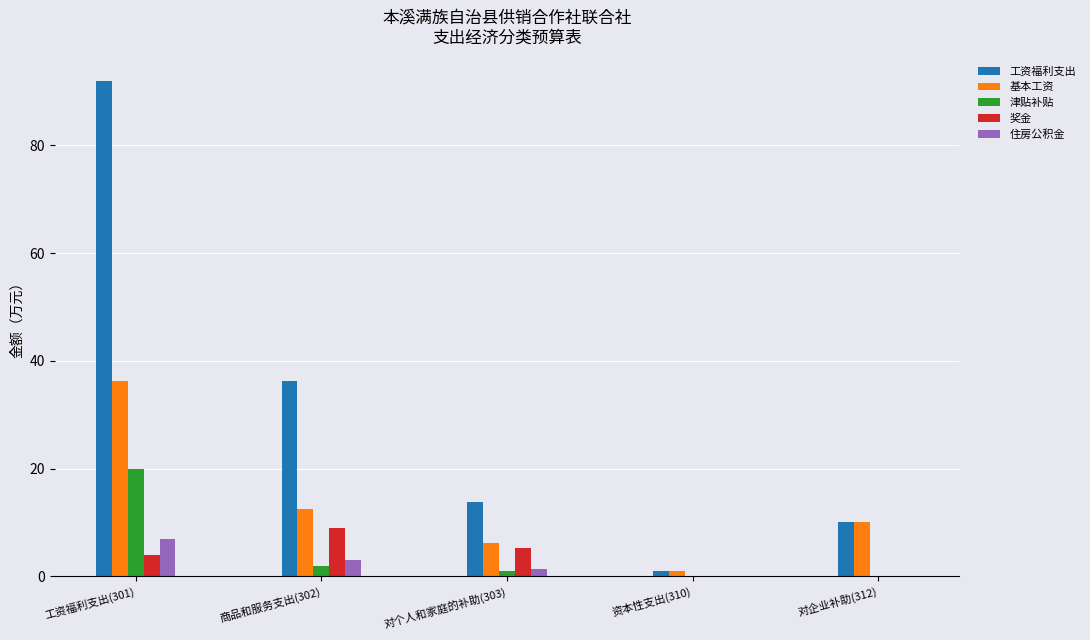

Count the number of categories in the chart.

5